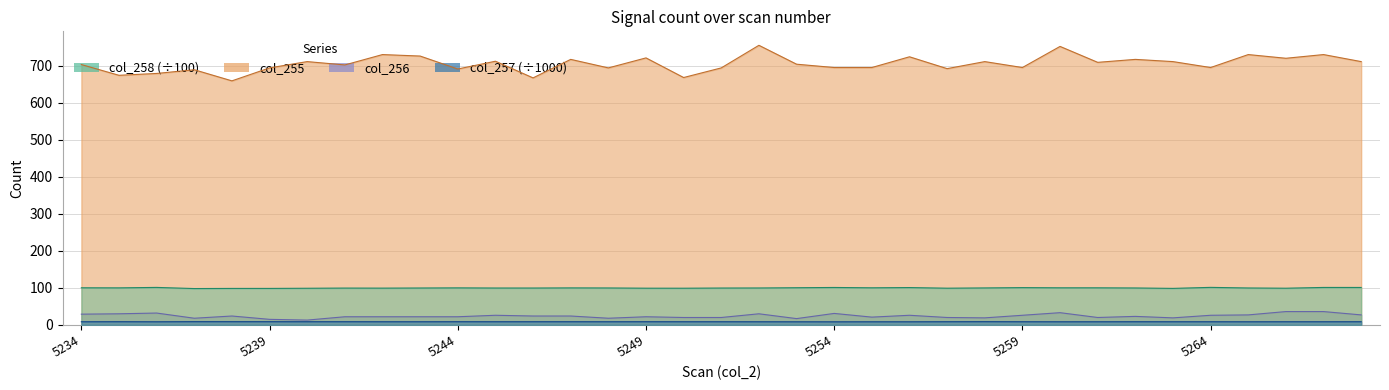

Is it true that col_258 equals 59.2 at 5263?

False